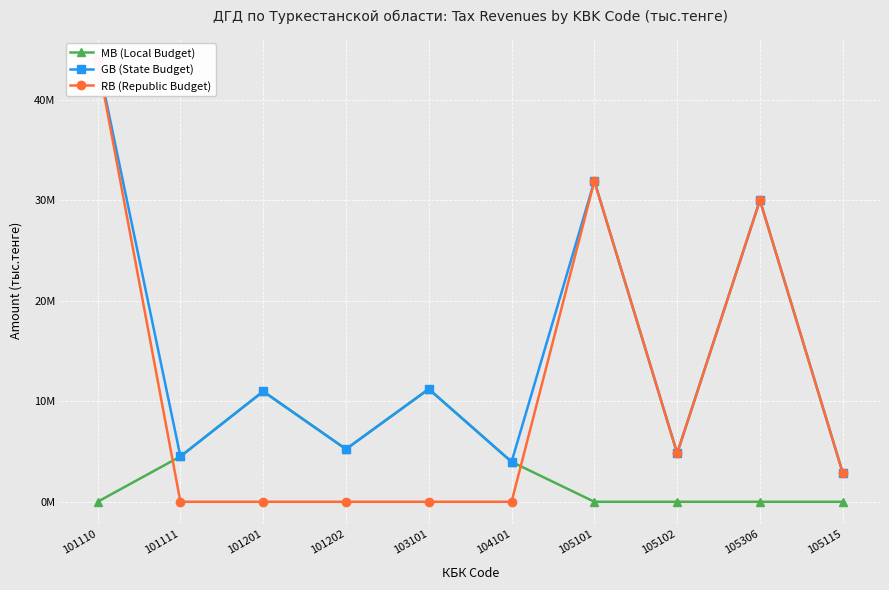

Which series has the largest total across all categories?

GB (State Budget)